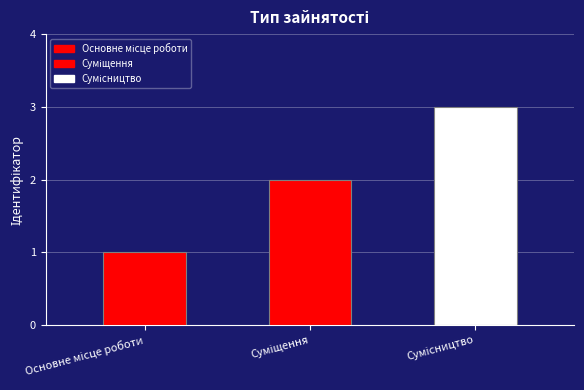

Which has a higher value, Сумісництво or Суміщення?

Сумісництво